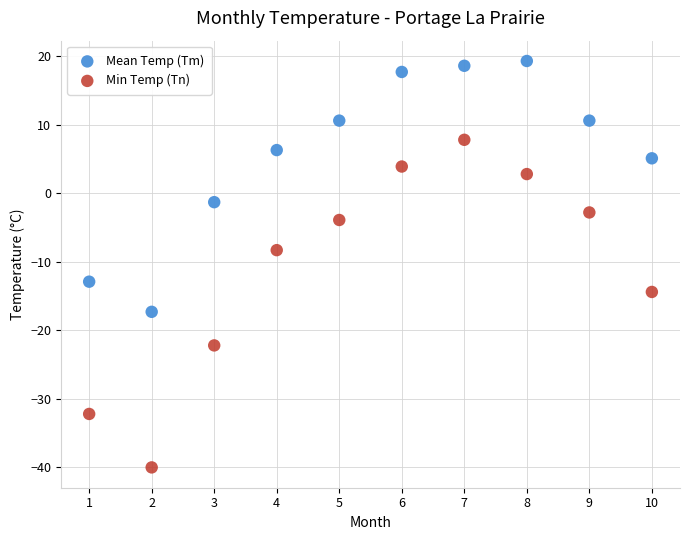

Which series reaches the minimum Y coordinate?

Min Temp (Tn)